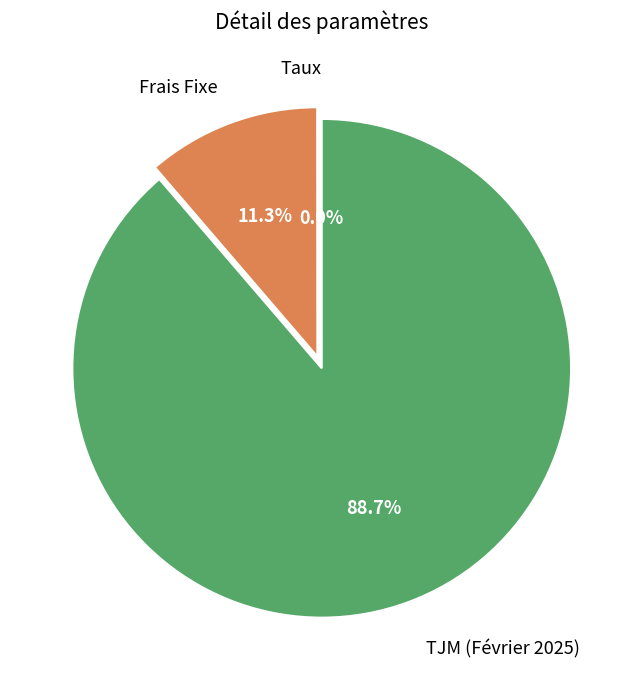

To the nearest percent, what percentage of the pie is TJM (Février 2025)?

89%